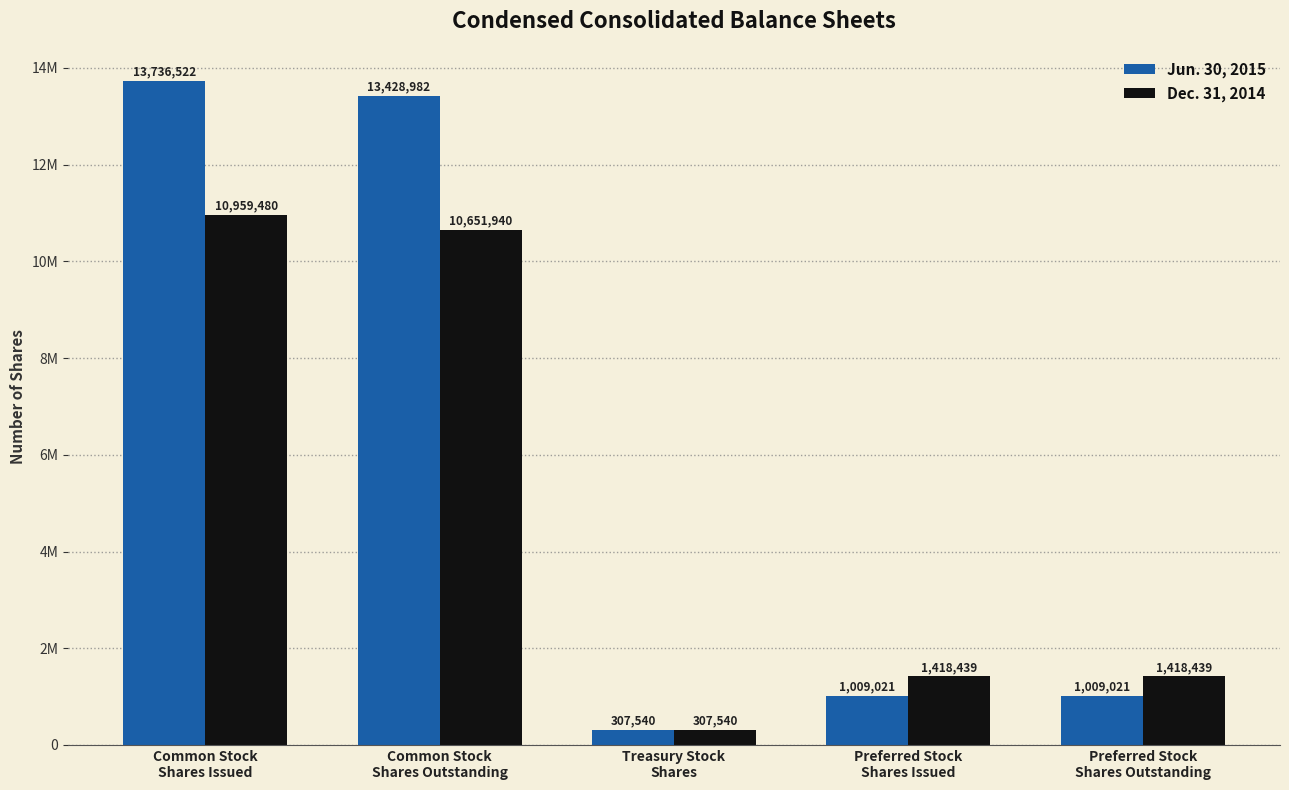

What is the label of the 1st bar from the left?

Common Stock
Shares Issued